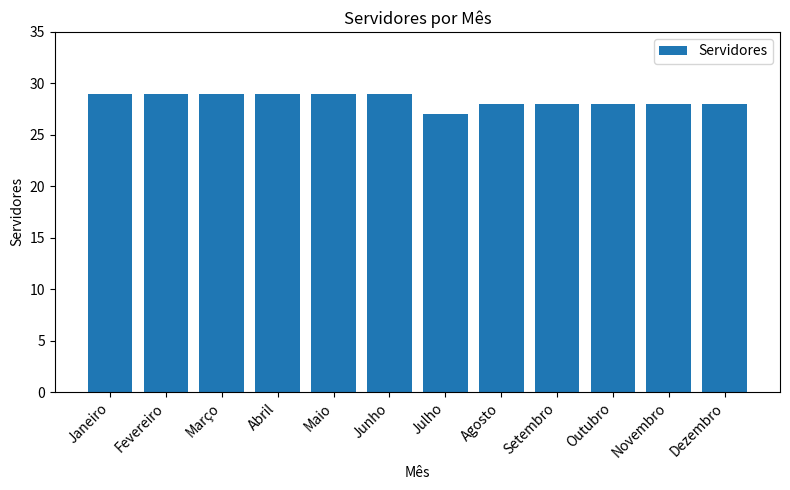

Reading left to right, list all the values displayed in this chart.

29	29	29	29	29	29	27	28	28	28	28	28